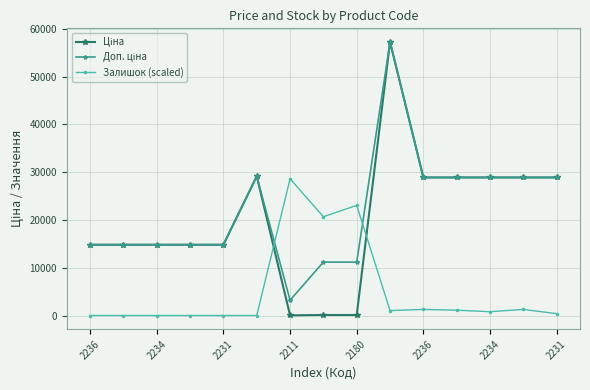

At how many categories does at least one series exceed 5542?

15